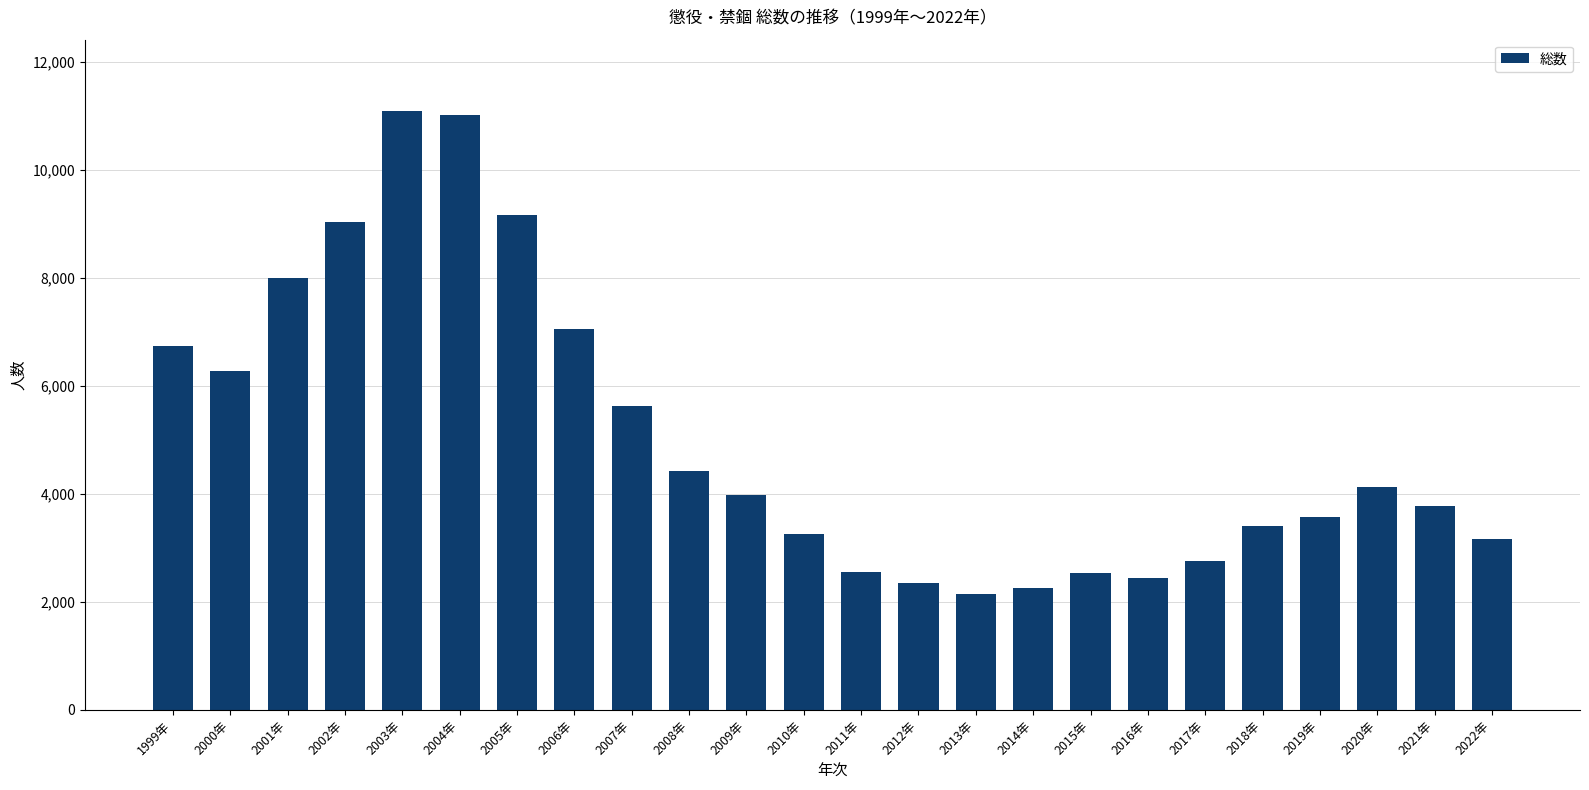

Is it true that the value at 2011年 is 821?

False